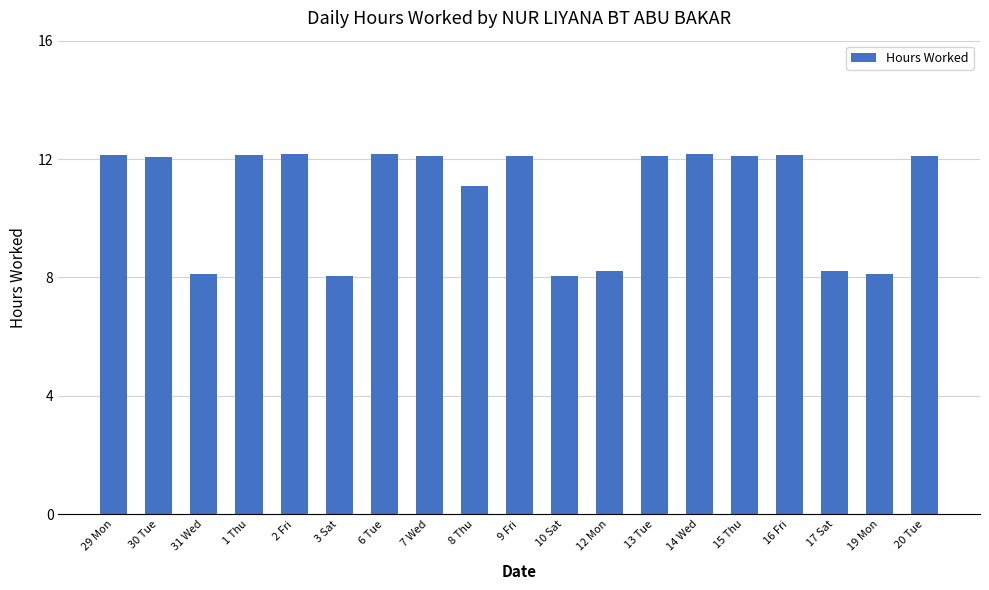

What is the smallest value displayed?

8.0